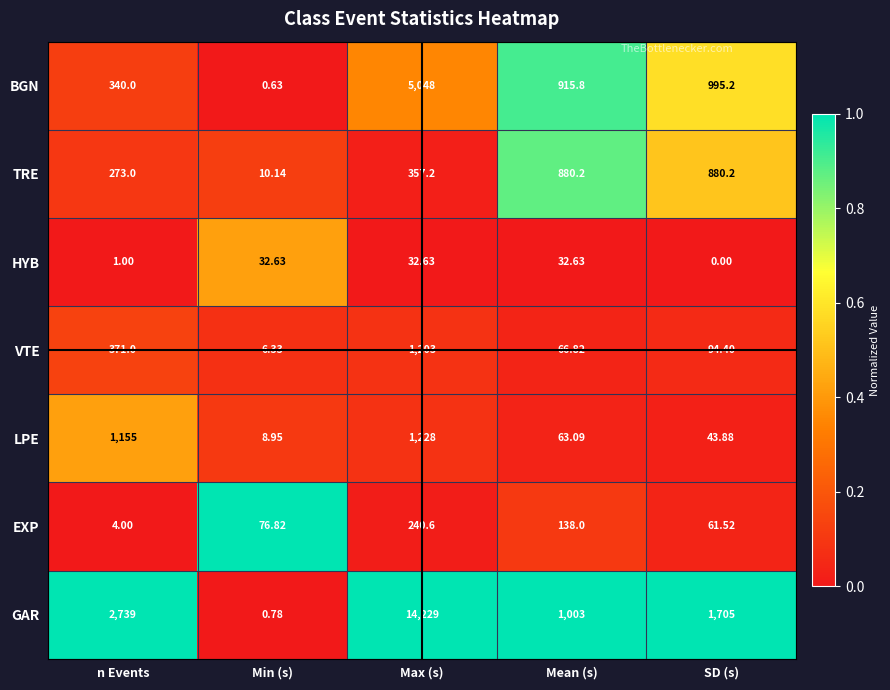

Which category has the highest value in the VTE series?

Max (s)